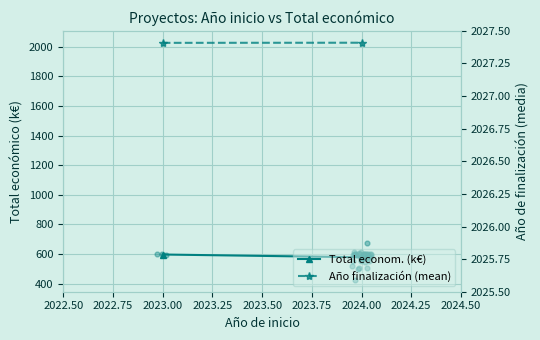

At how many categories does at least one series exceed 1854?

2